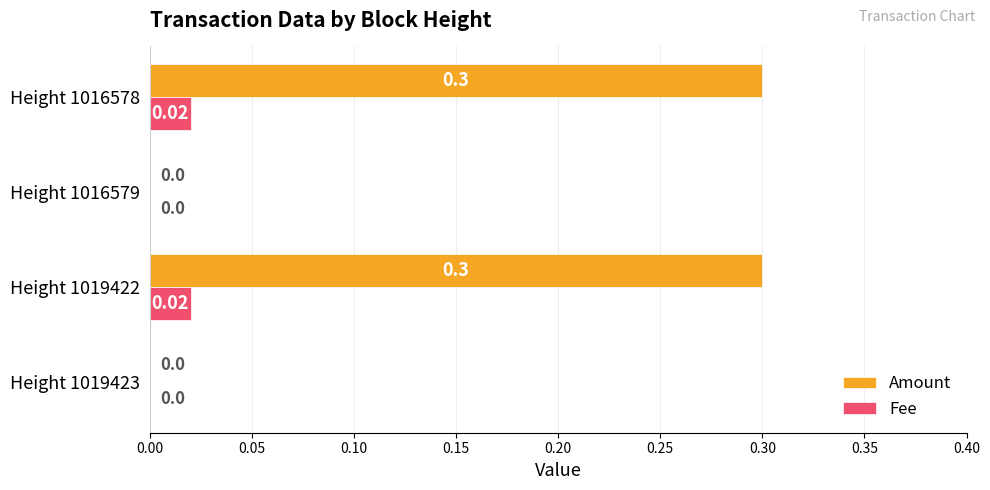

What is the sum of the Amount values at Height 1019422 and Height 1019423?

0.3